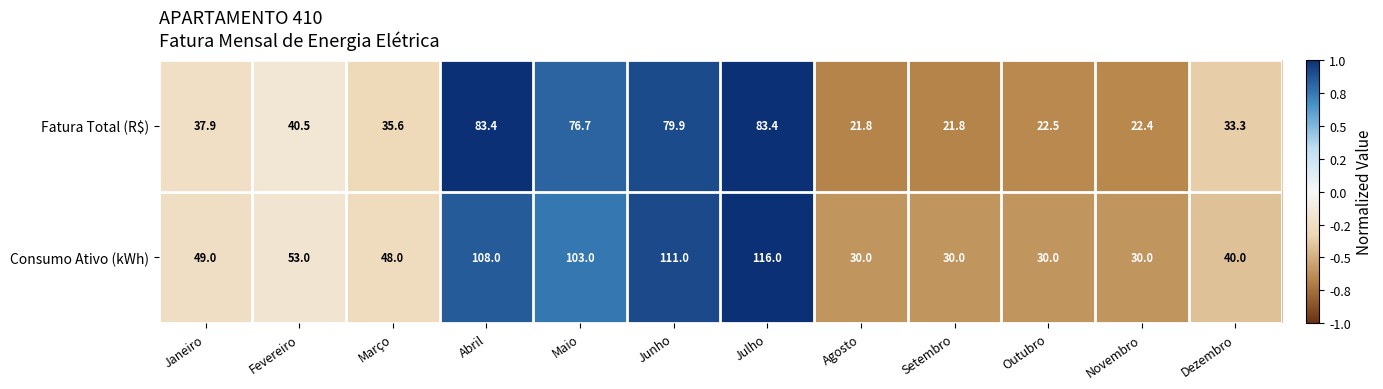

True or false: Fatura Total (R$) has a value of 118.4 at Abril.

False